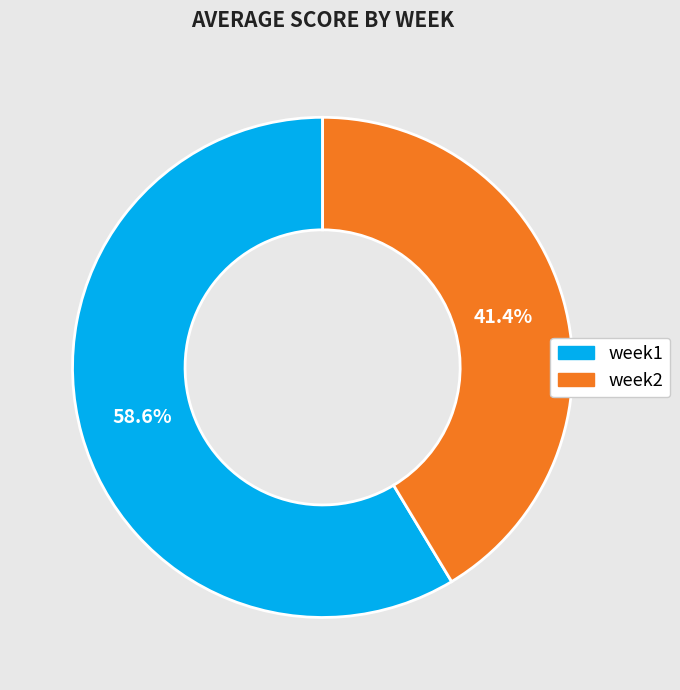

Which category has the biggest portion of the pie?

week1